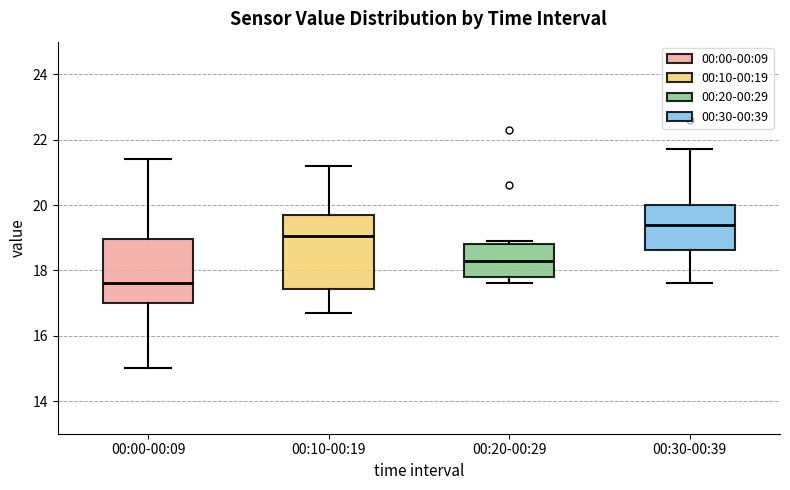

Which box's median line is the lowest?

00:00-00:09